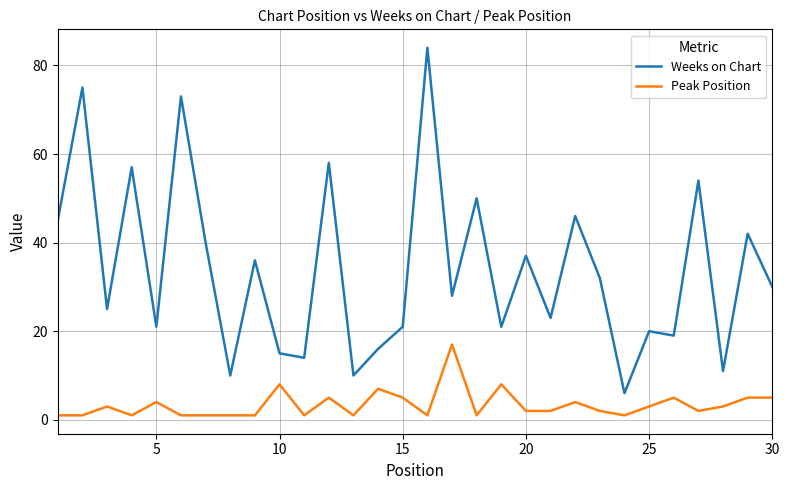

True or false: Weeks on Chart and Peak Position cross at least once.

False